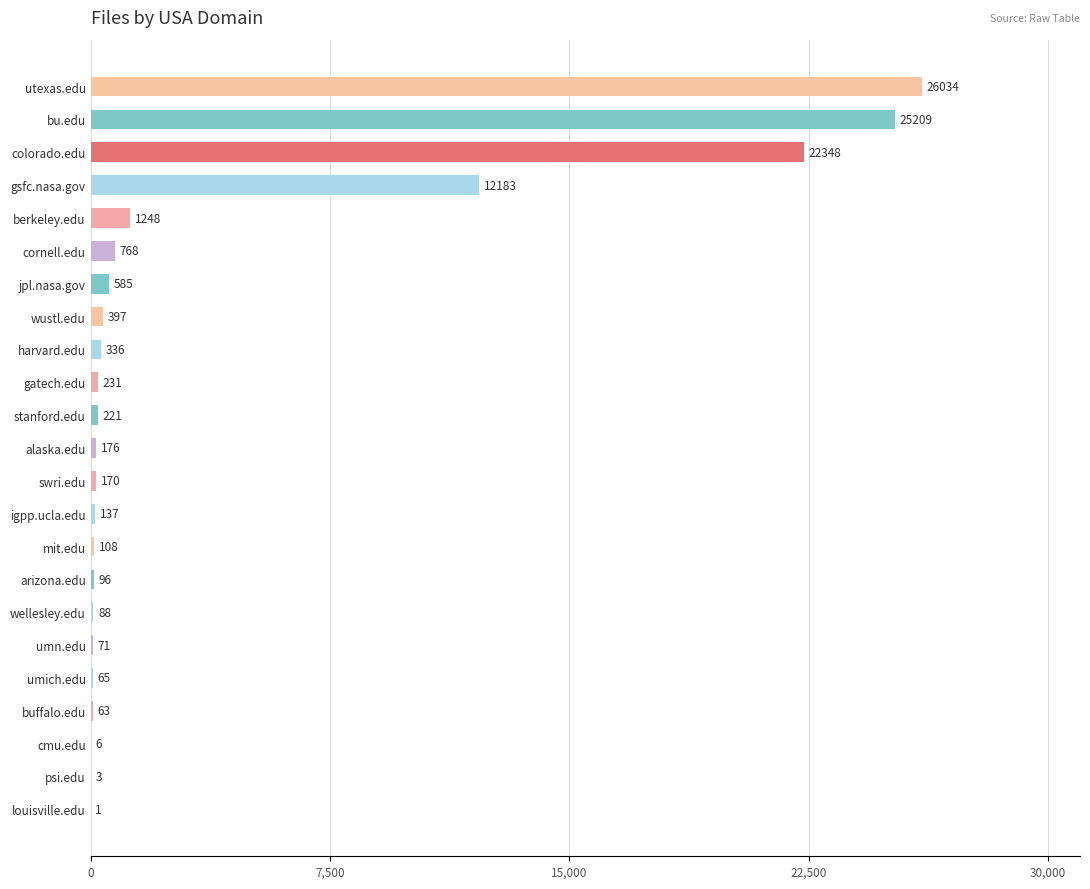

What is the maximum value shown in the chart?

26034